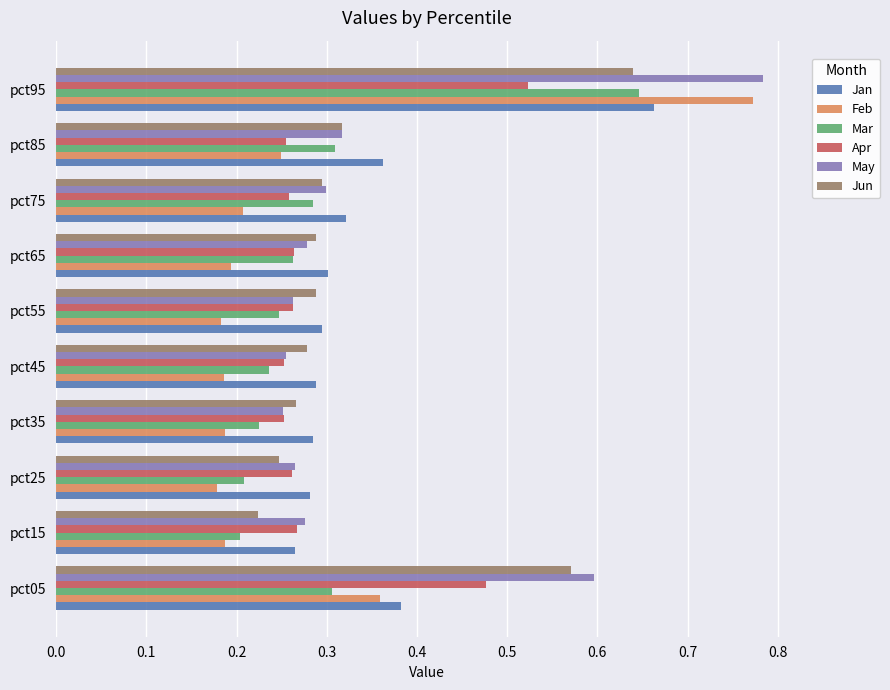

How many series are shown in this chart?

6